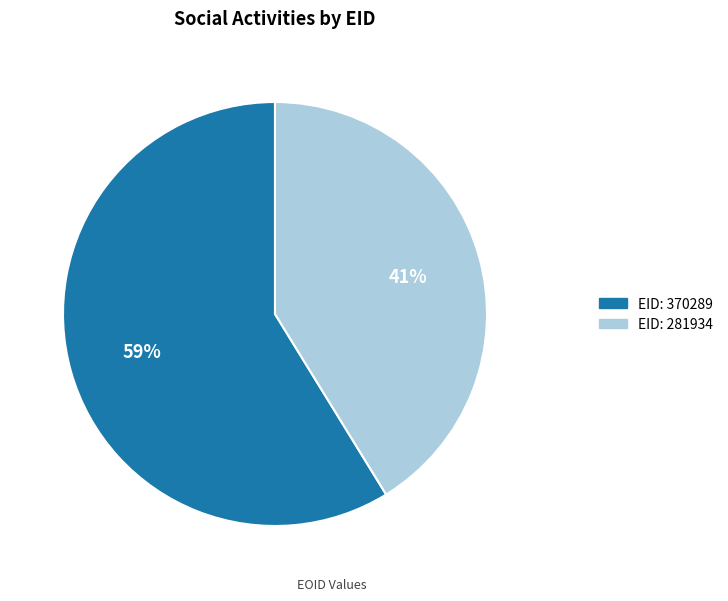

Is there any slice that represents more than half of the pie?

Yes